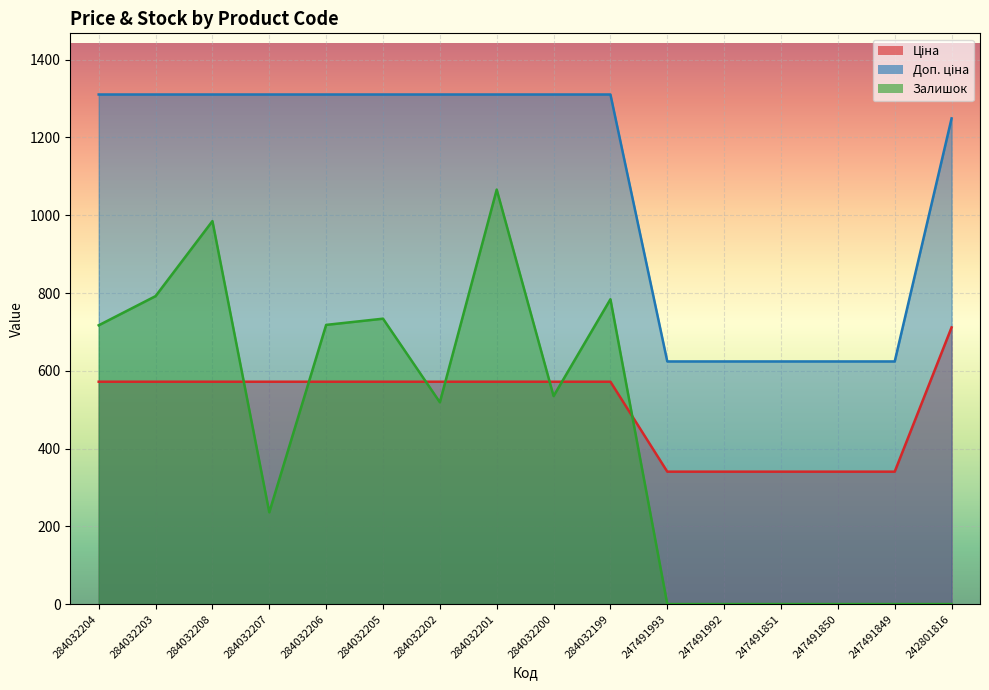

Reading left to right, extract all data points from this chart.

Ціна: 284032204=571.8	284032203=571.8	284032208=571.8	284032207=571.8	284032206=571.8	284032205=571.8	284032202=571.8	284032201=571.8	284032200=571.8	284032199=571.8	247491993=340.5	247491992=340.5	247491851=340.5	247491850=340.5	247491849=340.5	242801816=711.6
Доп. ціна: 284032204=1310.6	284032203=1310.6	284032208=1310.6	284032207=1310.6	284032206=1310.6	284032205=1310.6	284032202=1310.6	284032201=1310.6	284032200=1310.6	284032199=1310.6	247491993=624.0	247491992=624.0	247491851=624.0	247491850=624.0	247491849=624.0	242801816=1249.1
Залишок: 284032204=717.0	284032203=792.0	284032208=985.0	284032207=236.0	284032206=718.0	284032205=734.0	284032202=519.0	284032201=1066.0	284032200=535.0	284032199=784.0	247491993=0.0	247491992=0.0	247491851=0.0	247491850=0.0	247491849=0.0	242801816=0.0